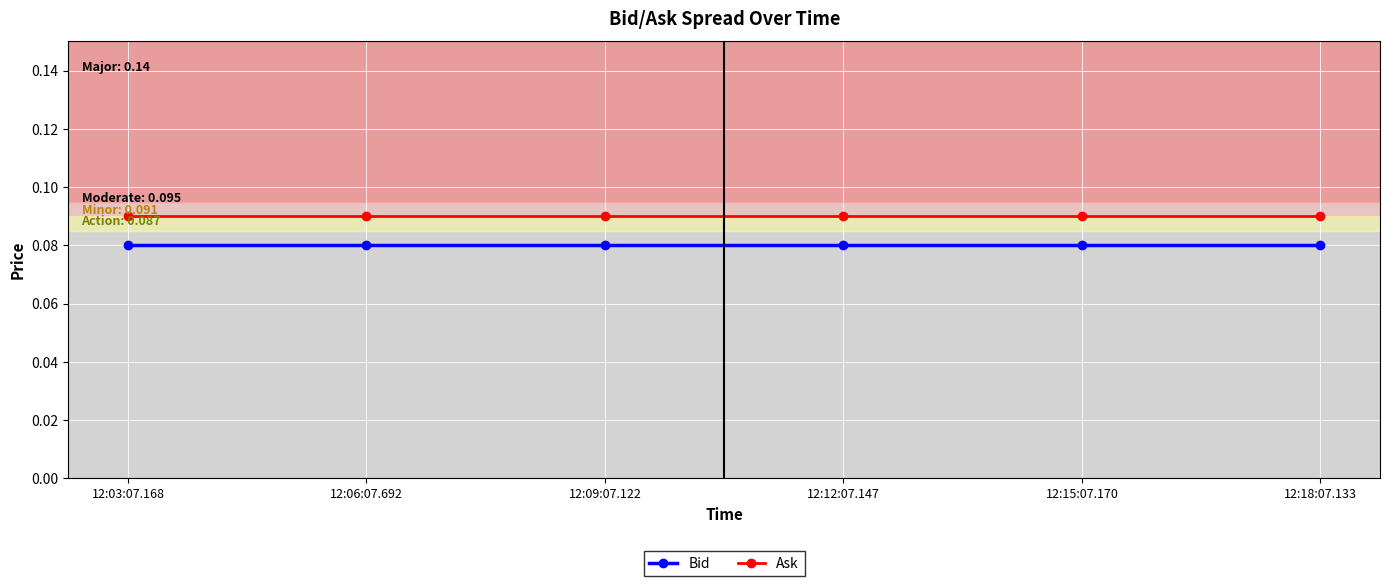

How many lines are shown in the chart?

2